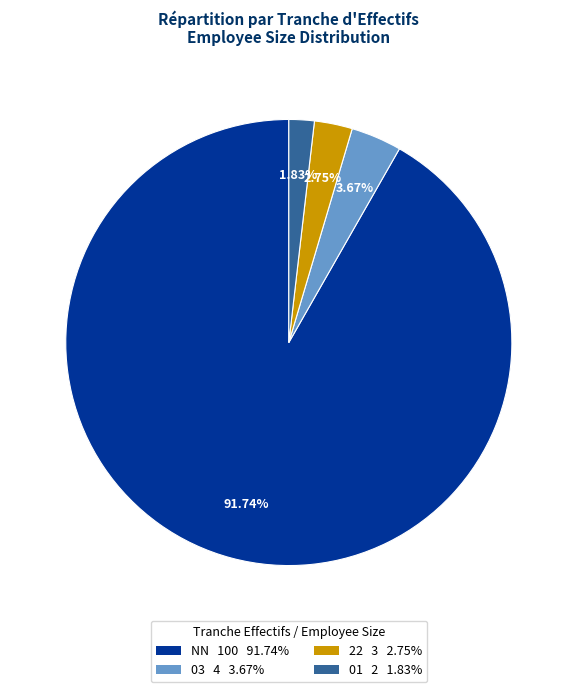

Is there any slice that represents more than half of the pie?

Yes